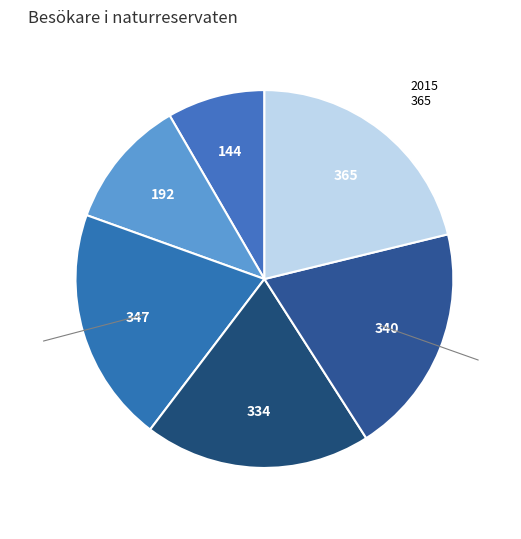

Is the sum of 2014 and 2012 greater than half?

No